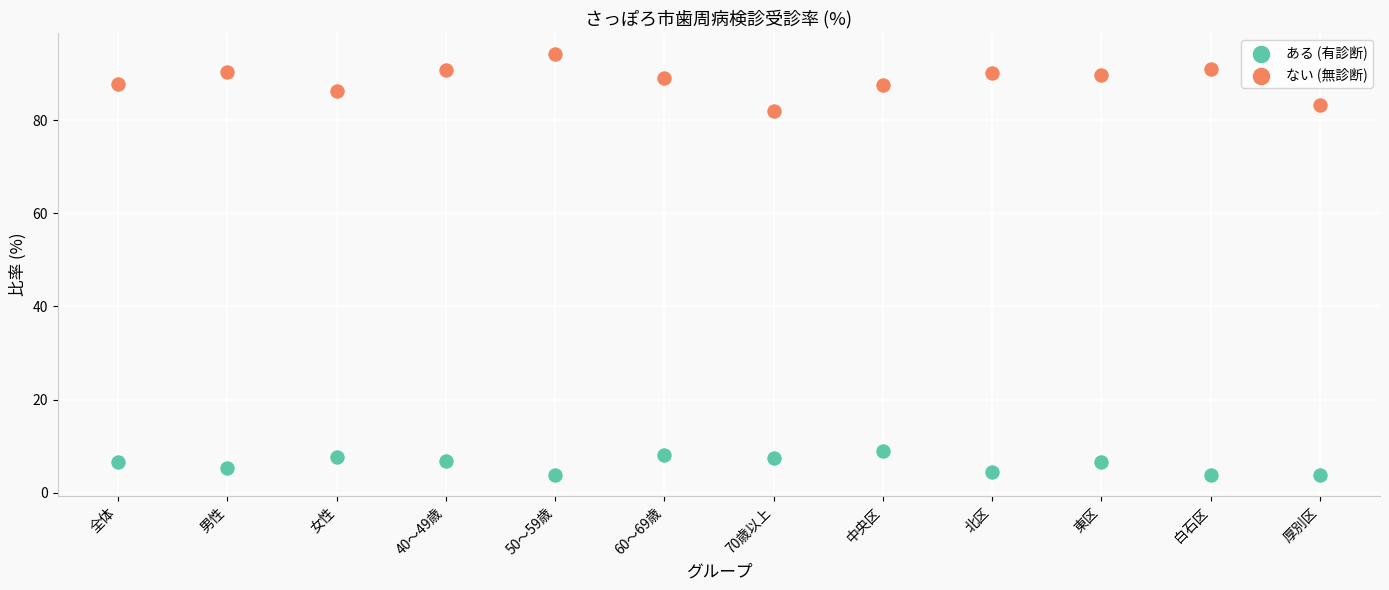

Which series contains the highest Y value?

ない (無診断)